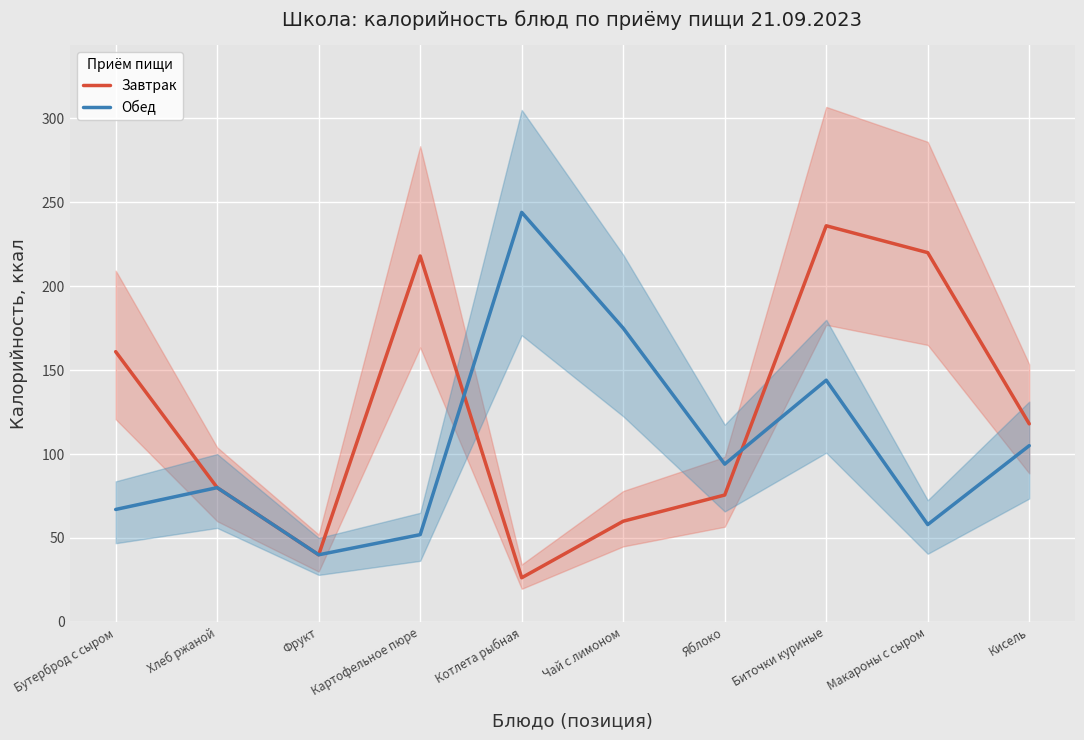

List the series in order of their overall mean, highest first.

Завтрак, Обед